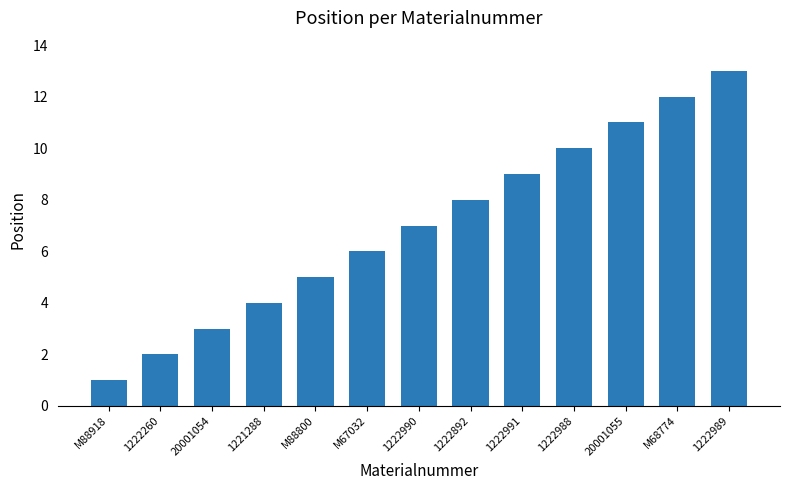

Which label corresponds to the smallest value in the chart?

M88918